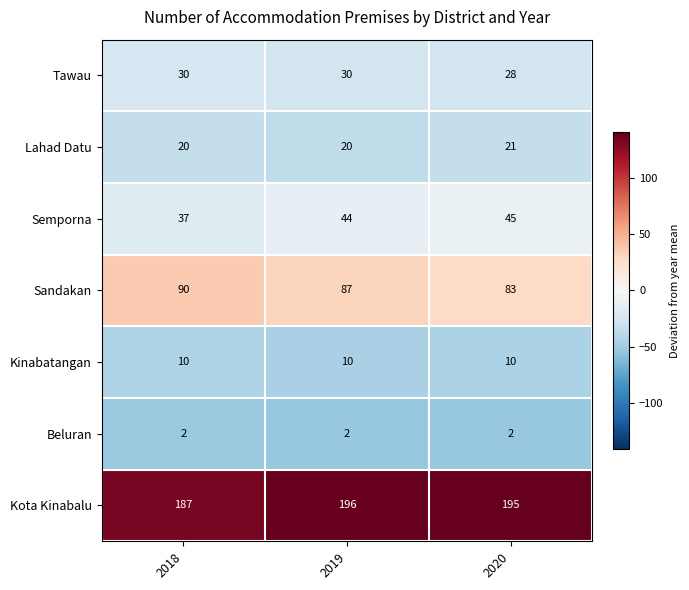

How many data points does each series have?

3